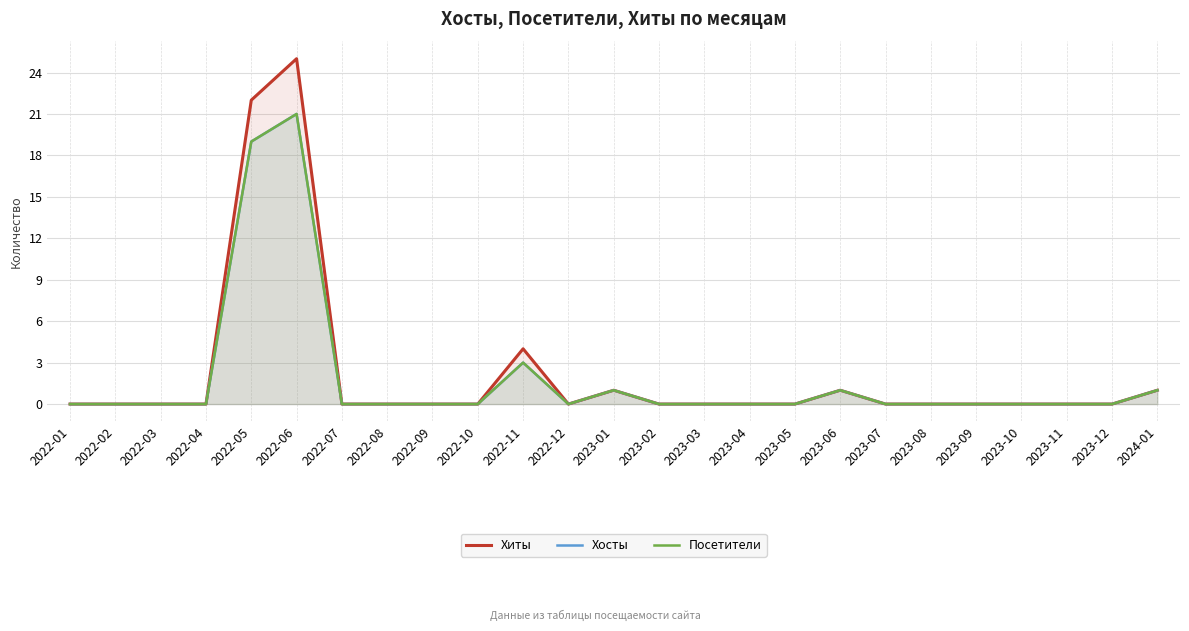

What is the label of the 14th point from the left?

2023-02